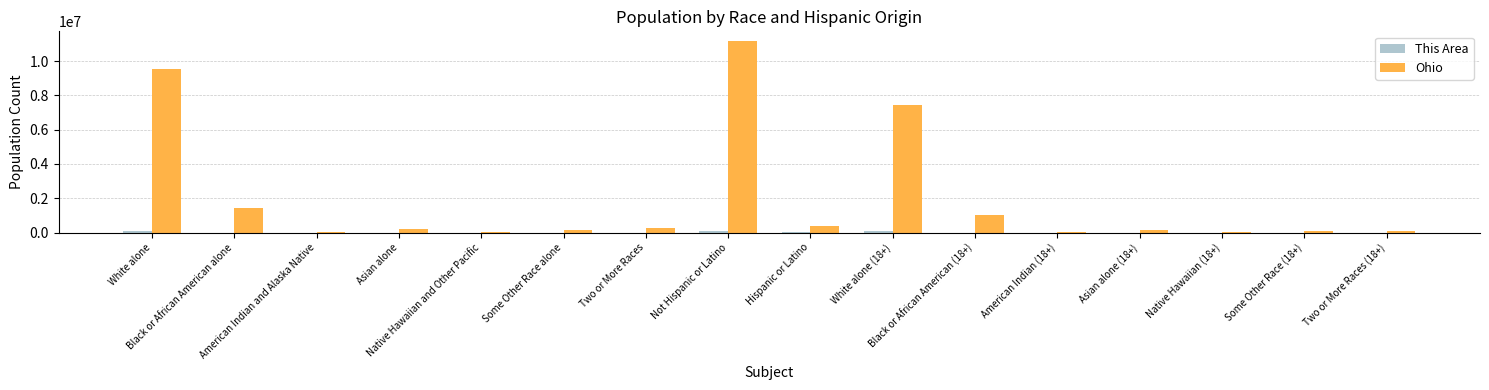

Which series has the largest total across all categories?

Ohio